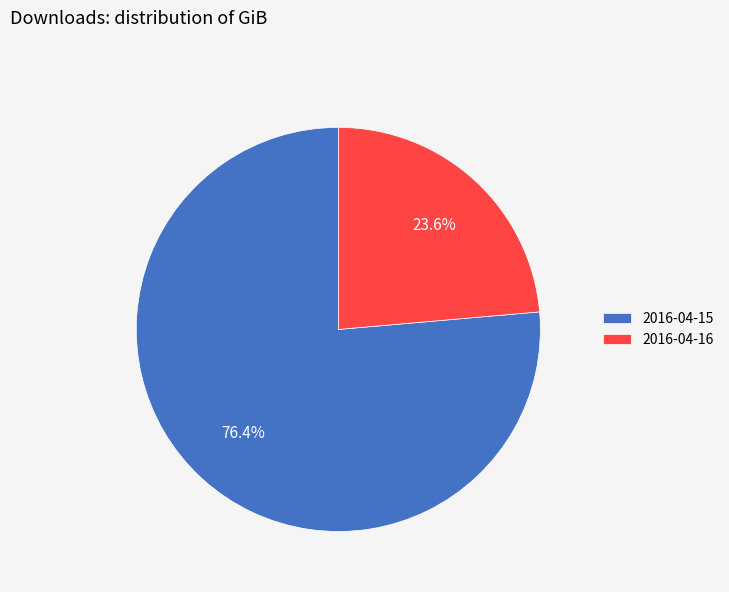

What is the total percentage of 2016-04-16 and 2016-04-15?

100.0%